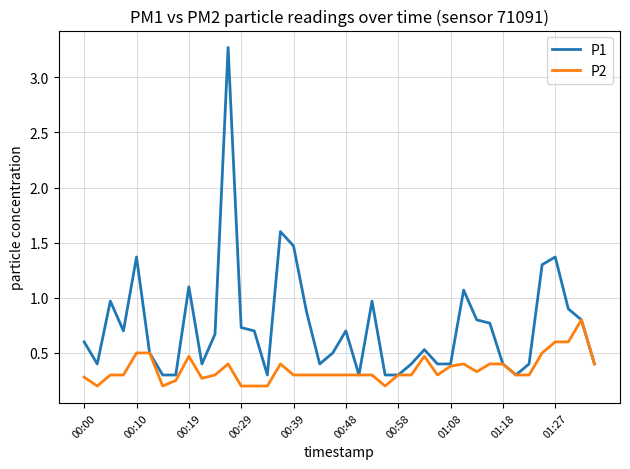

Which series has the largest range (max minus min)?

P1